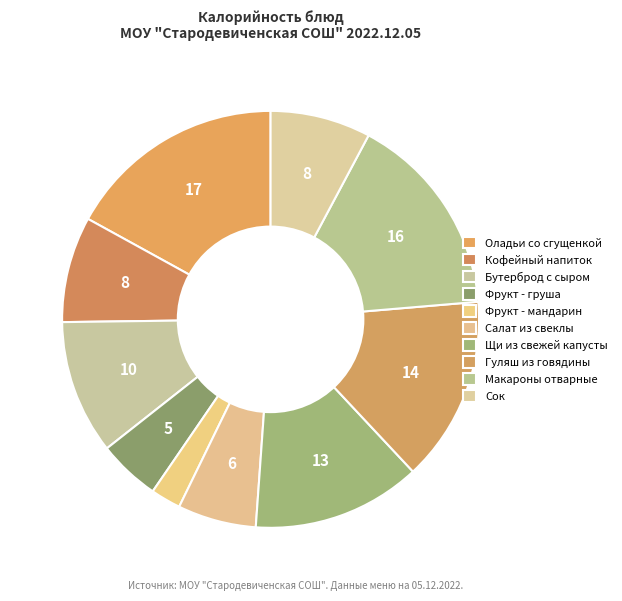

Does Гуляш из говядины account for over 50% of the chart?

No